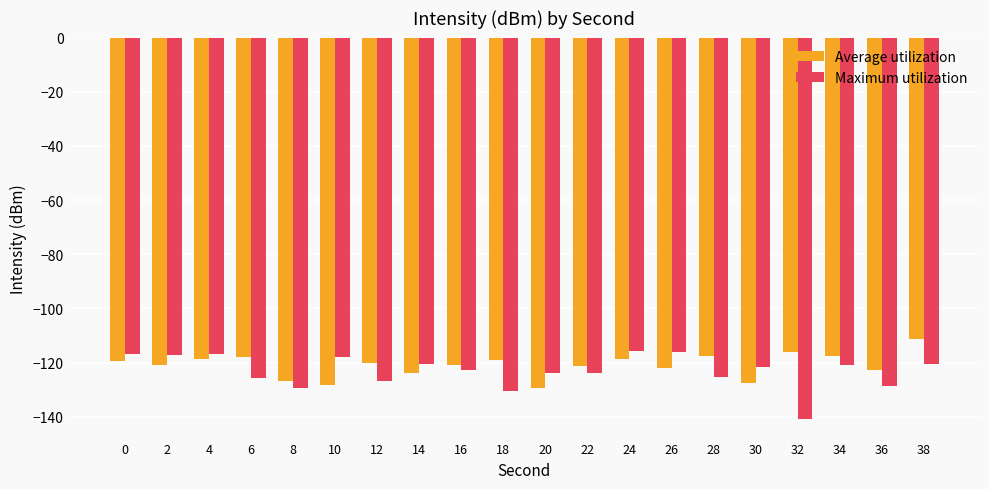

What is the maximum value shown in the chart?

-111.3